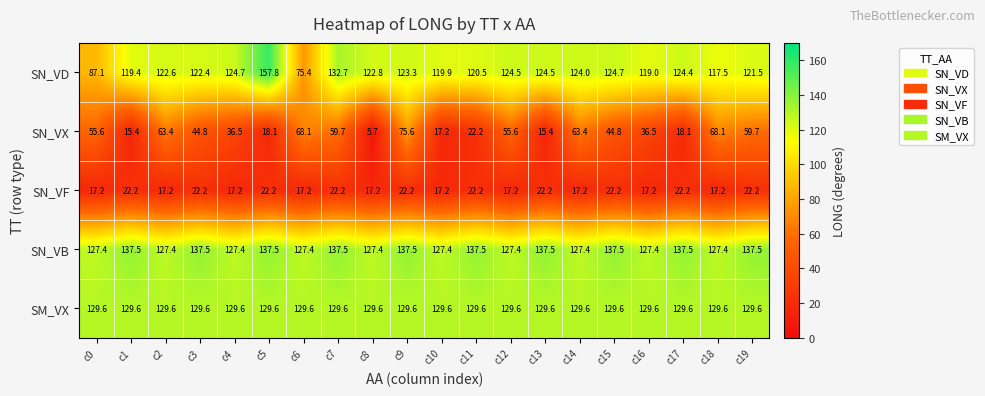

At which label does SN_VX reach its peak?

c9